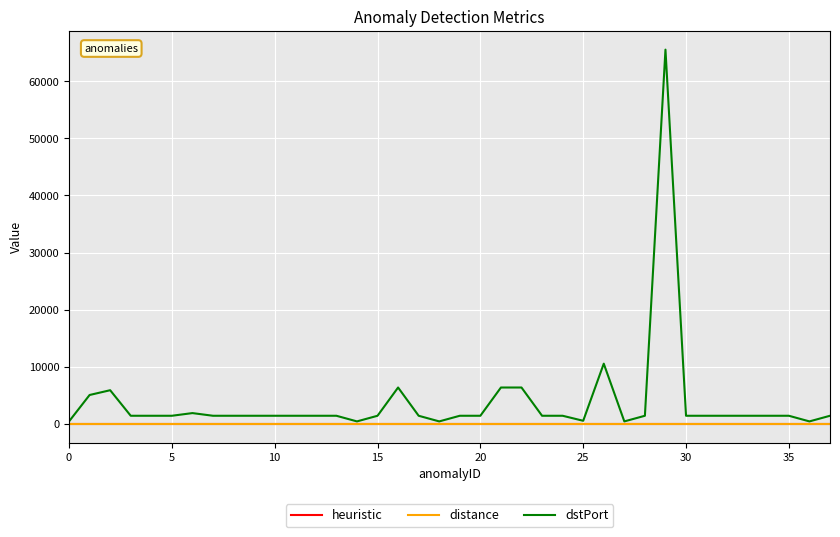

What is the average value of the dstPort series?

3822.8